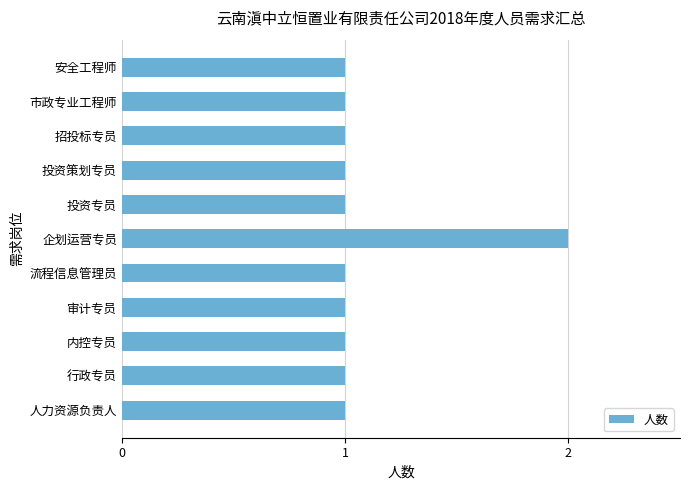

What is the ratio of the value at 内控专员 to the value at 行政专员?

1.0